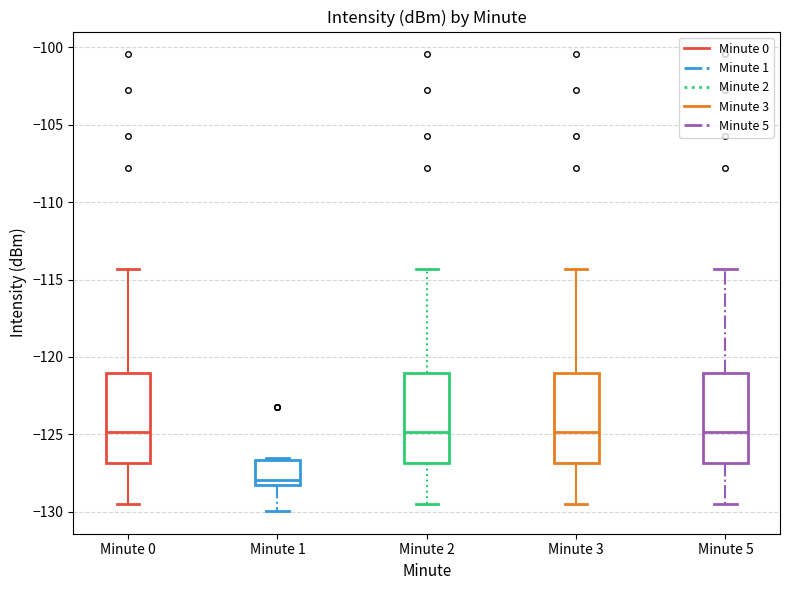

Where does the lower whisker of the box for Minute 2 end on the y-axis? The values are not printed on the chart, so give them approximately, as read against the axis.

-129.5